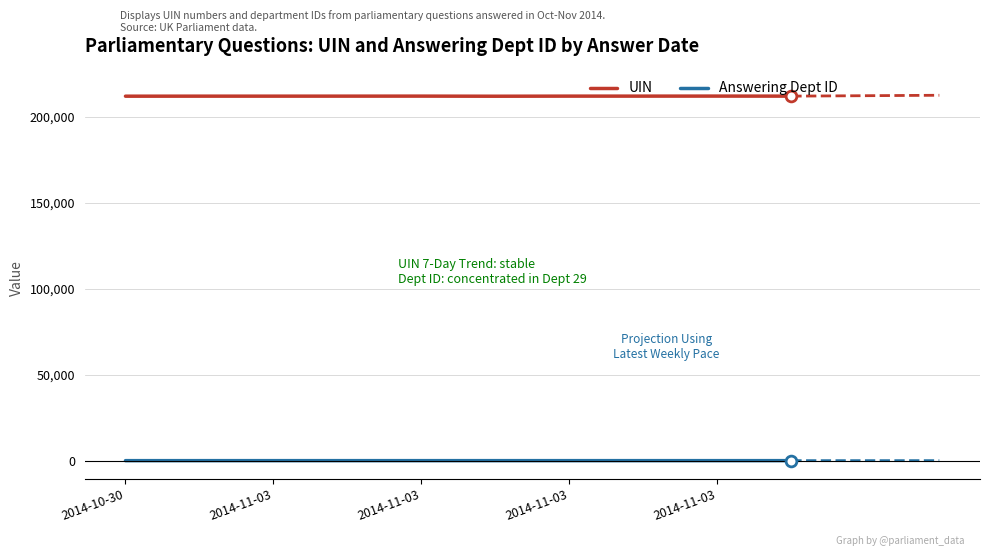

Which series has the widest spread of values?

UIN